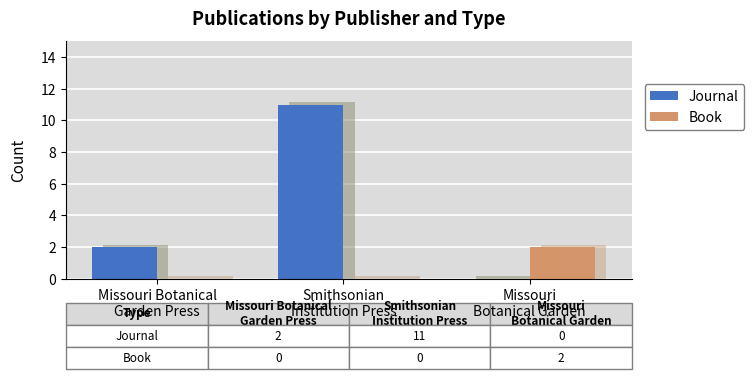

How many positive values does the Journal series have?

2